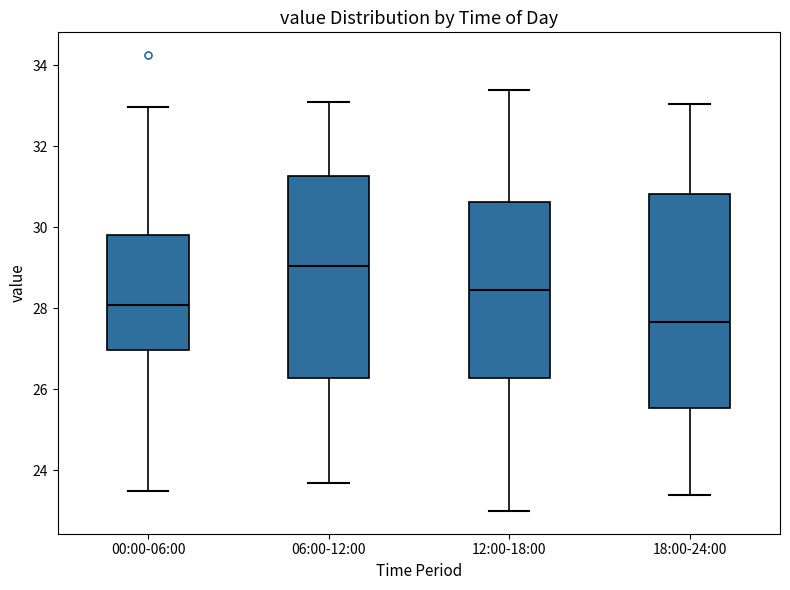

Reading left to right, read every box against the y-axis: the position of its median line, the range the box covers, and the ends of its whiskers. The values are not printed on the chart, so give them approximately, as read against the axis.

00:00-06:00: median 28.0, box 27.0 to 29.8, whiskers 23.4 to 33.0
06:00-12:00: median 29.0, box 26.2 to 31.2, whiskers 23.8 to 33.2
12:00-18:00: median 28.4, box 26.2 to 30.6, whiskers 23.0 to 33.4
18:00-24:00: median 27.6, box 25.6 to 30.8, whiskers 23.4 to 33.0